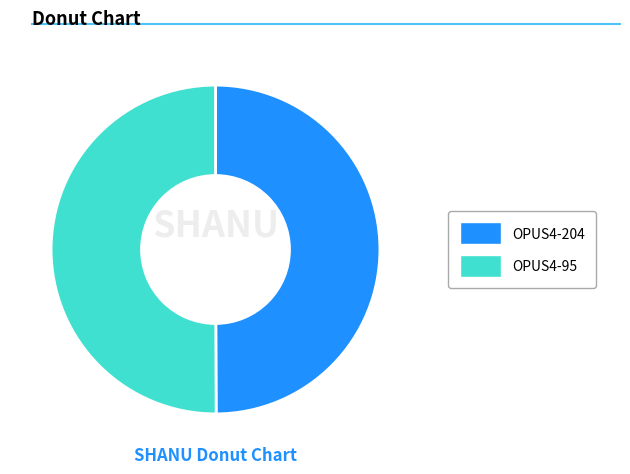

The OPUS4-95 slice represents 43% of the pie. True or false?

False